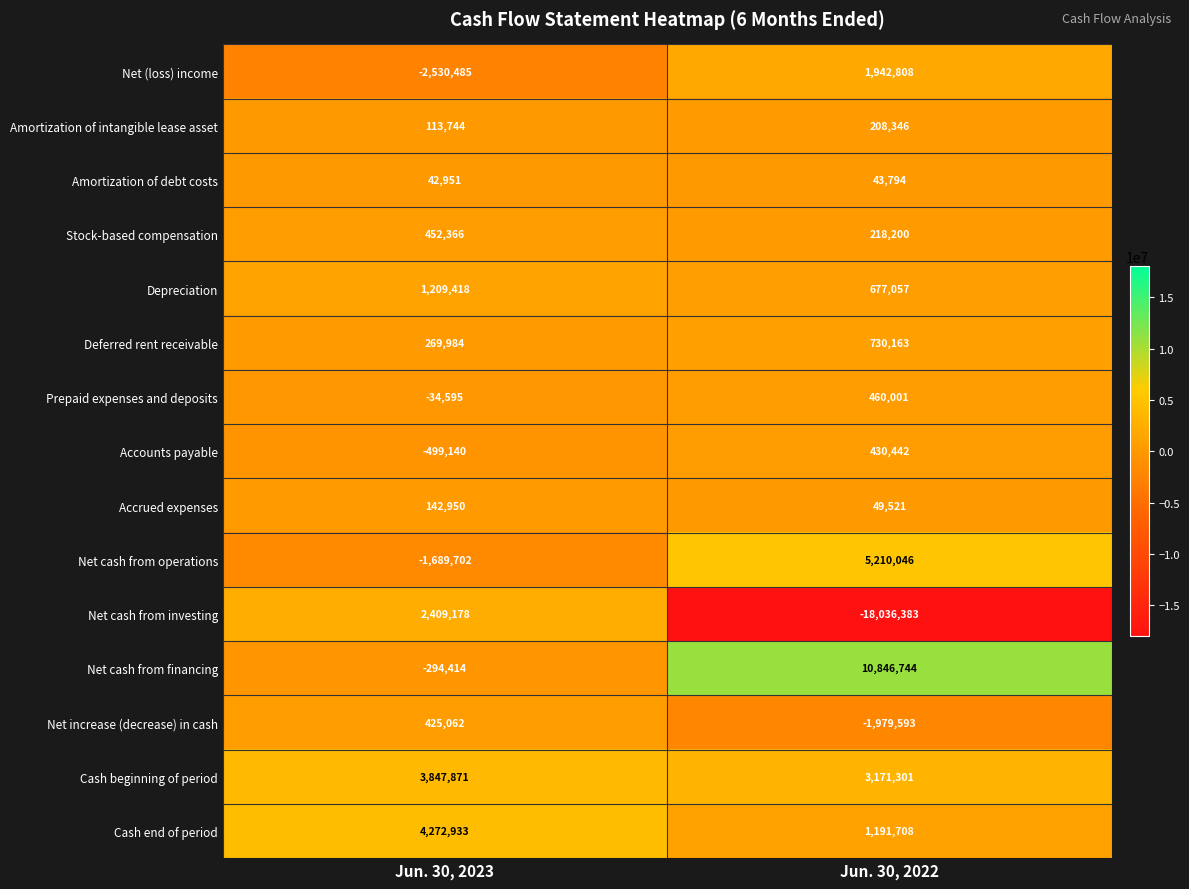

At which category is the sum across all series the highest?

Jun. 30, 2023